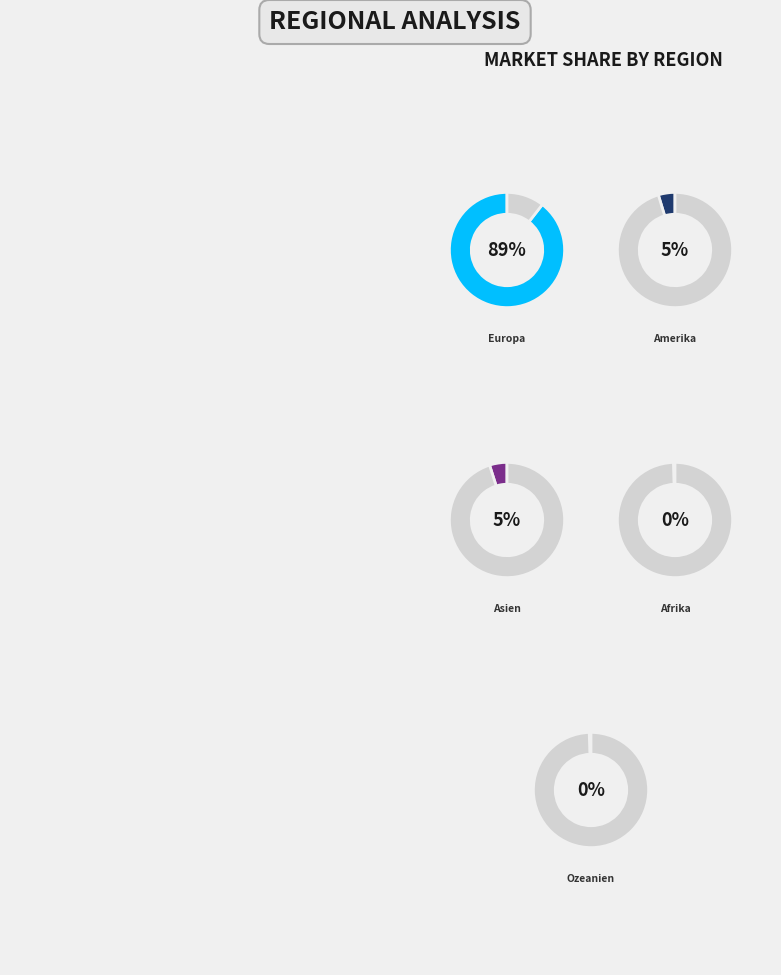

Rank the categories by value from lowest to highest.

Afrika, Ozeanien, Amerika, Asien, Europa